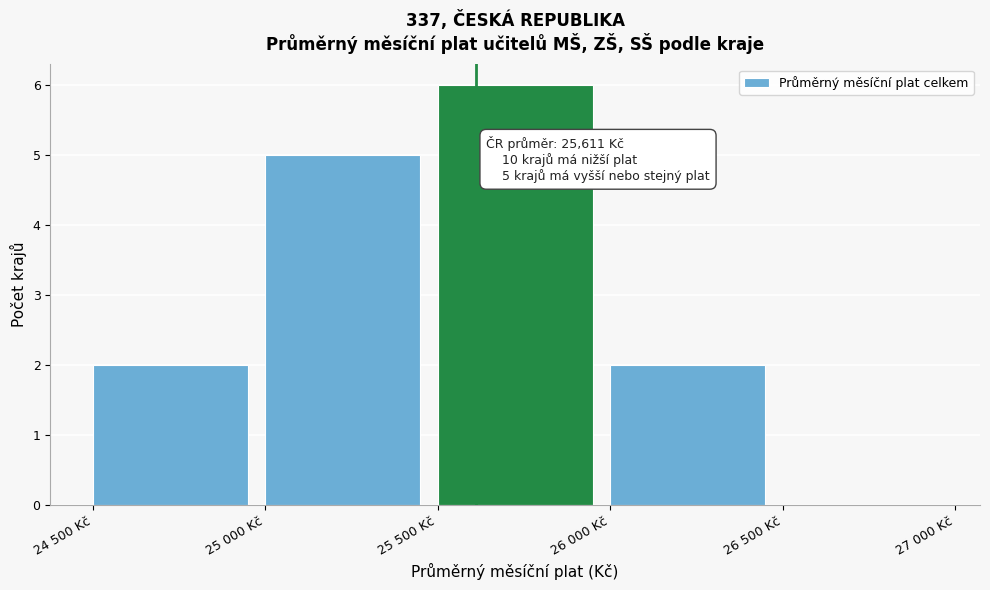

Reading left to right, extract all data points from this chart.

24 500 Kč=2	25 000 Kč=5	25 500 Kč=6	26 000 Kč=2	26 500 Kč=0